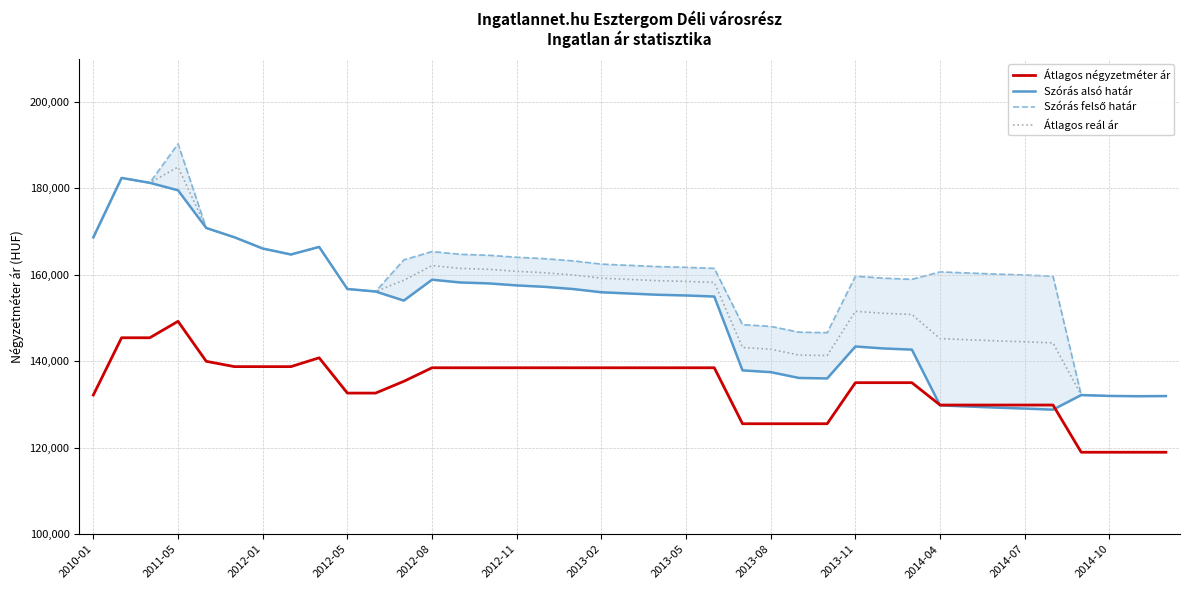

What is the sum of all Szórás alsó határ values?

5891171